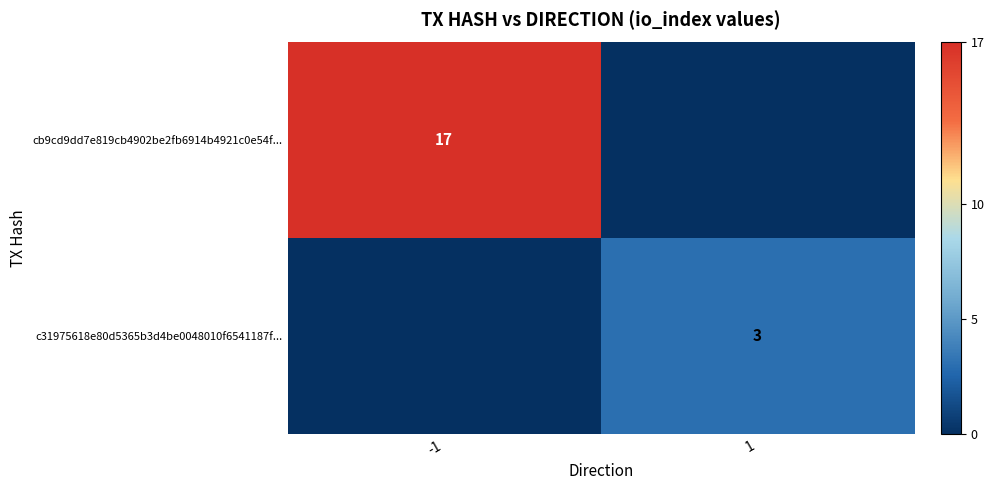

True or false: cb9cd9dd7e819cb4902be2fb6914b4921c0e54f... has a value of 17 at -1.

True